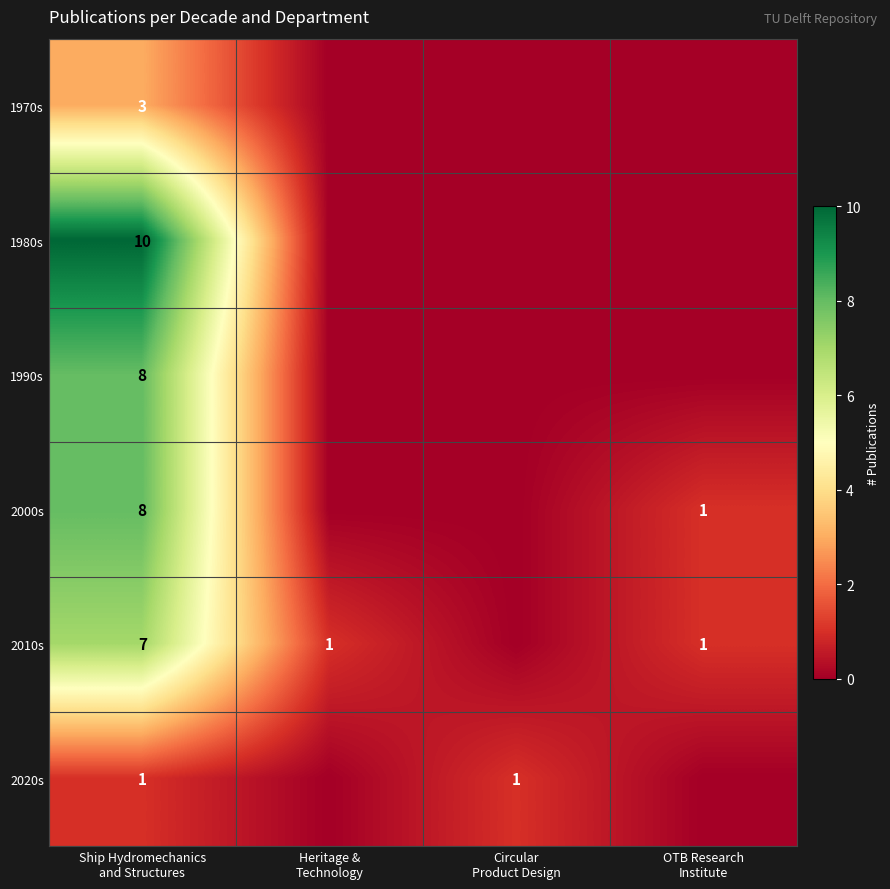

Rank the series at OTB Research Institute from highest to lowest value.

2000s, 2010s, 1970s, 1980s, 1990s, 2020s